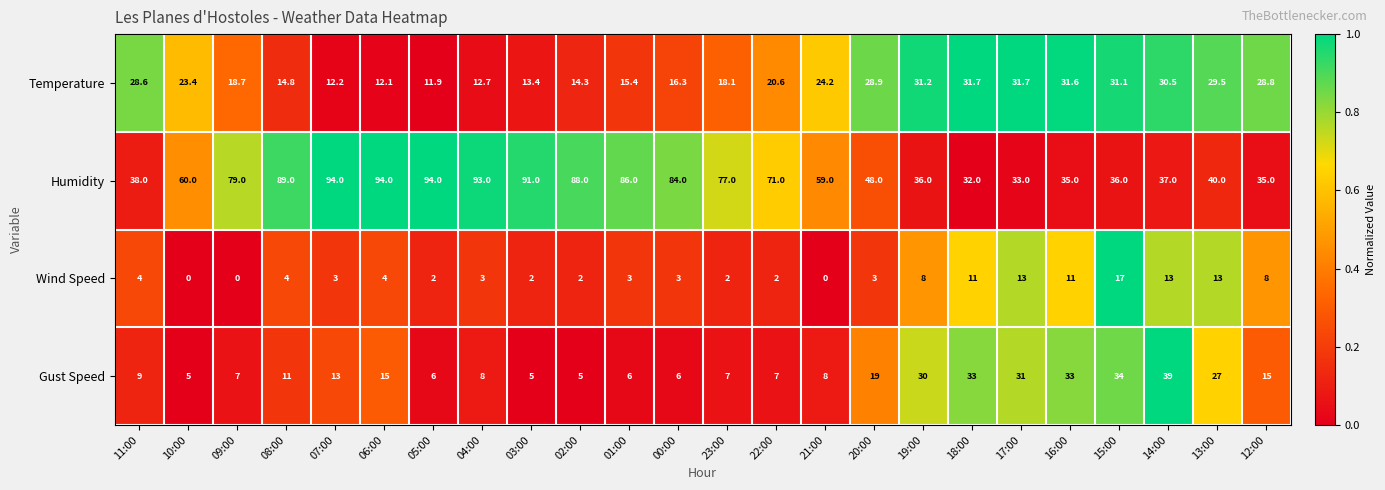

Rank the series by their maximum value, from lowest to highest.

Wind Speed, Temperature, Gust Speed, Humidity